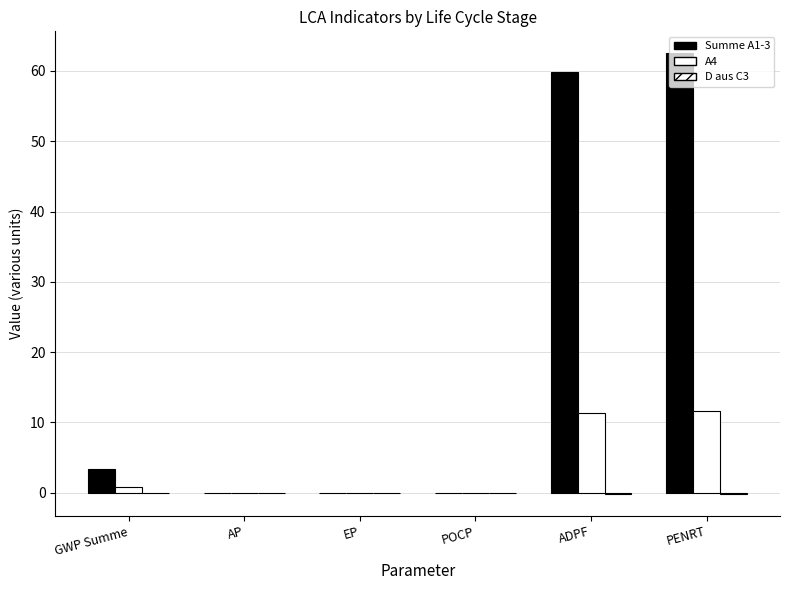

Rank the series at GWP Summe from highest to lowest value.

Summe A1-3, A4, D aus C3